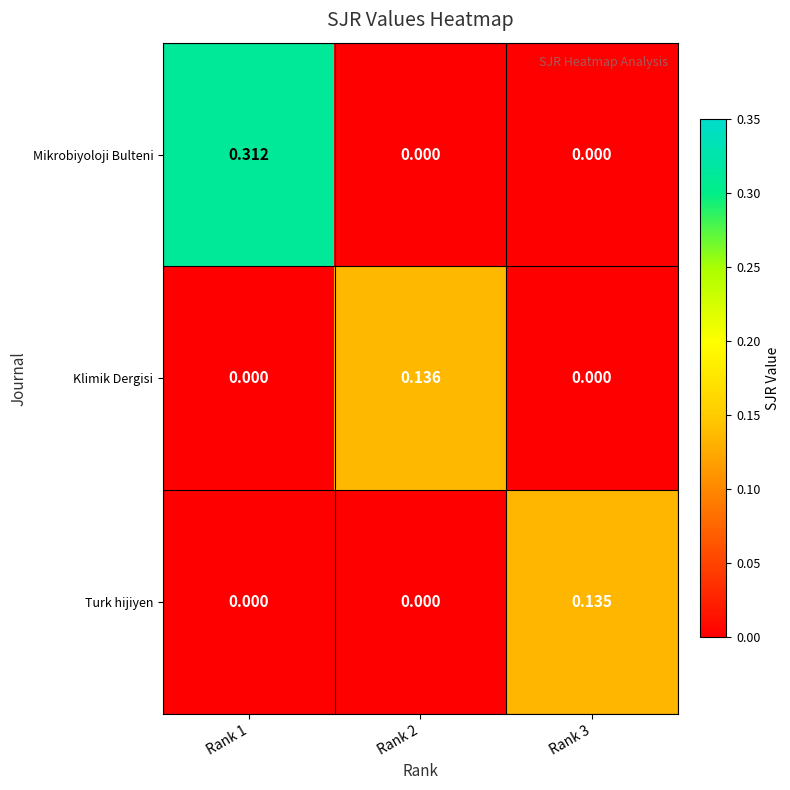

Which series has the widest spread of values?

Mikrobiyoloji Bulteni